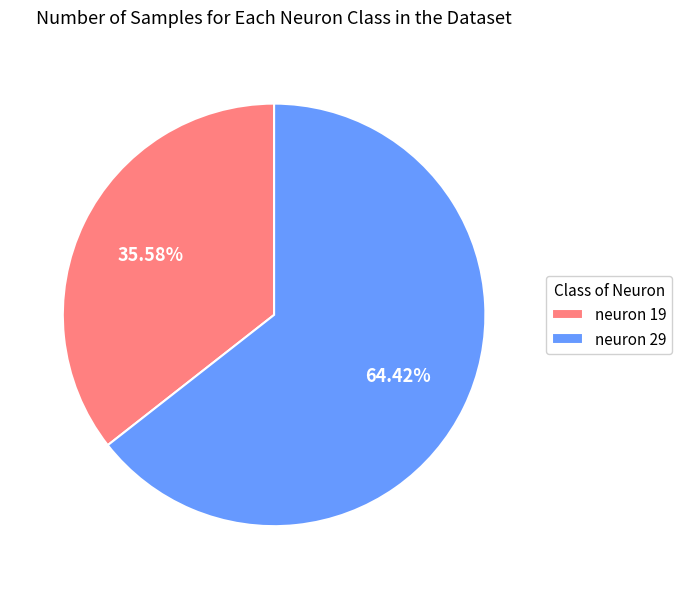

How many slices are in this pie chart?

2